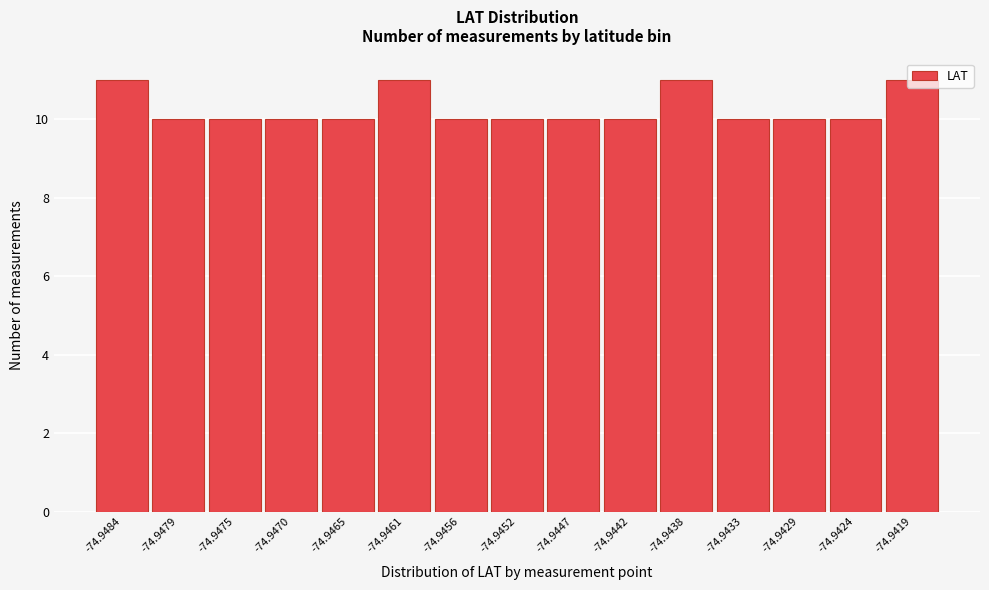

Is it true that the value at -74.9470 is 10?

True